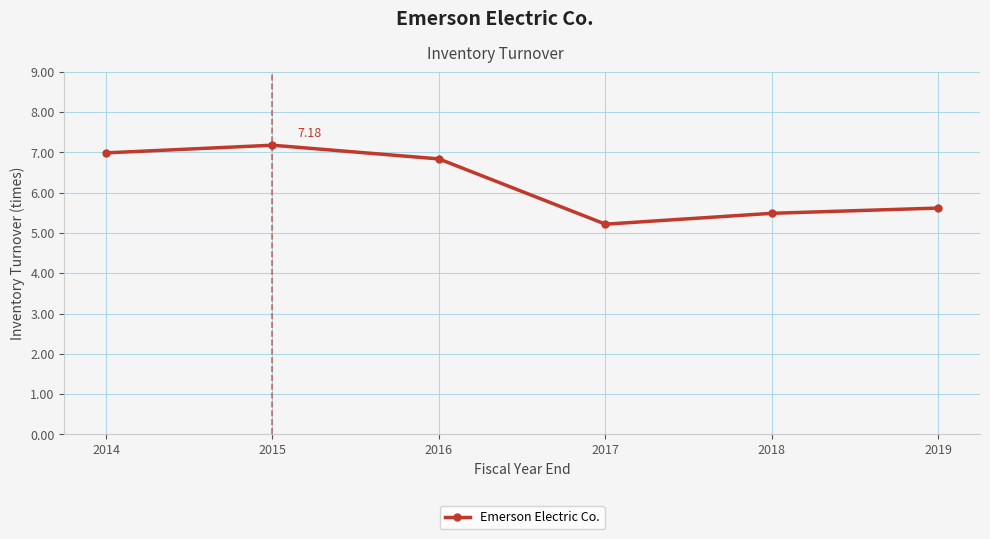

What is the ratio of the value at 2015 to the value at 2016?

1.0